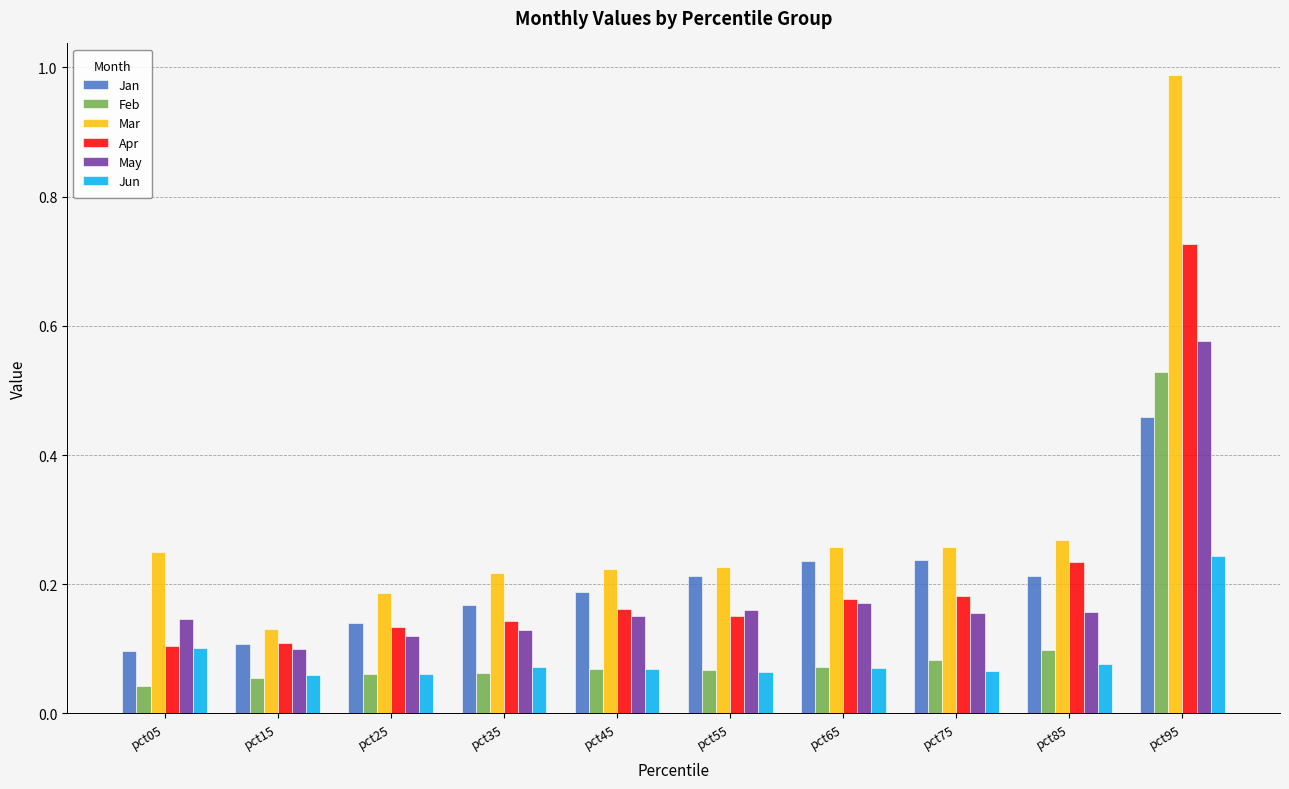

Which series has the largest total across all categories?

Mar